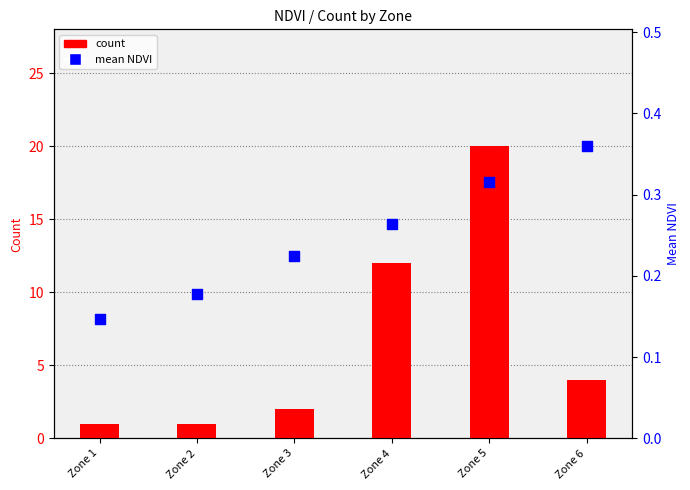

Which series contains the highest Y value?

count